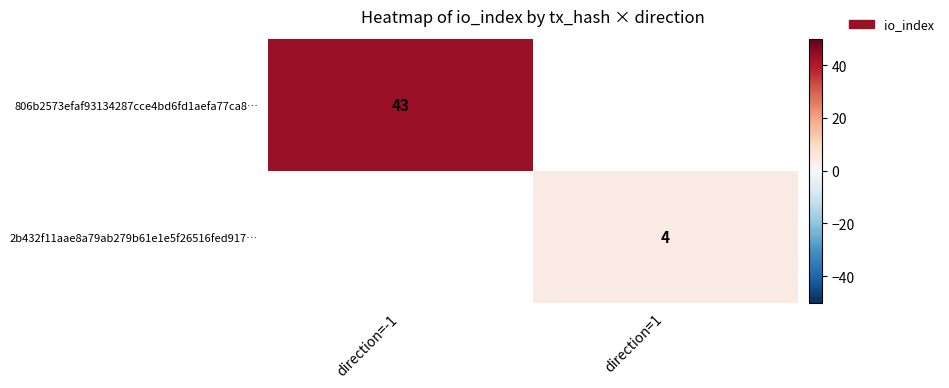

At how many categories does at least one series exceed 18?

1